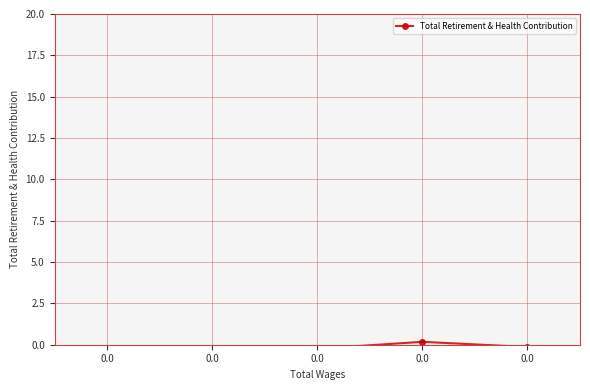

What is the value of the 1st point from the left?

-0.3